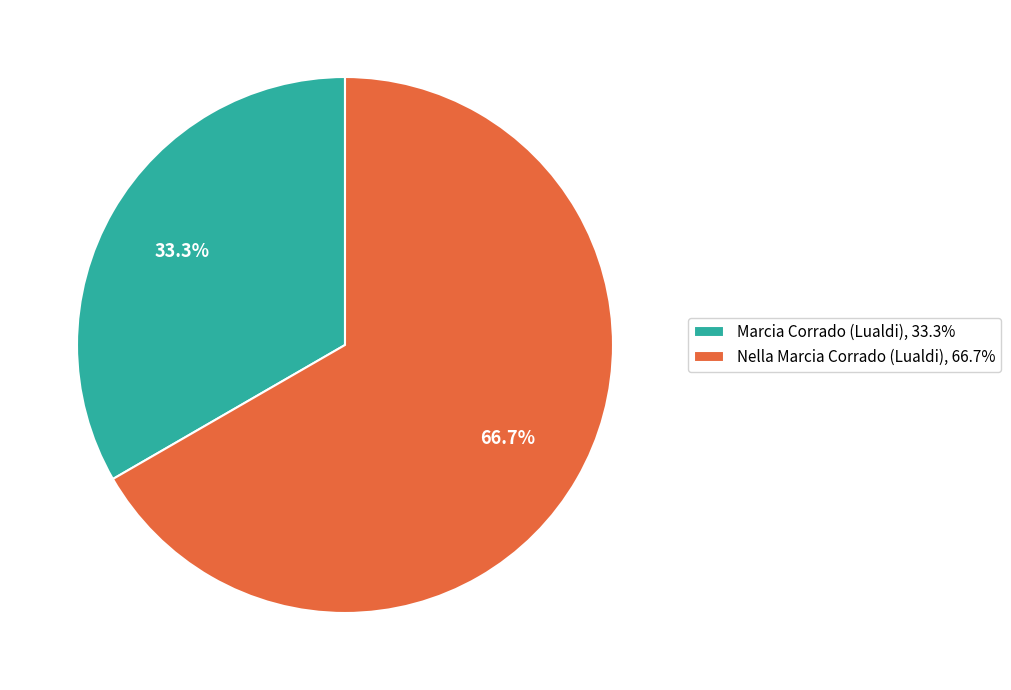

Rank the categories by value from lowest to highest.

Marcia Corrado (Lualdi), Nella Marcia Corrado (Lualdi)